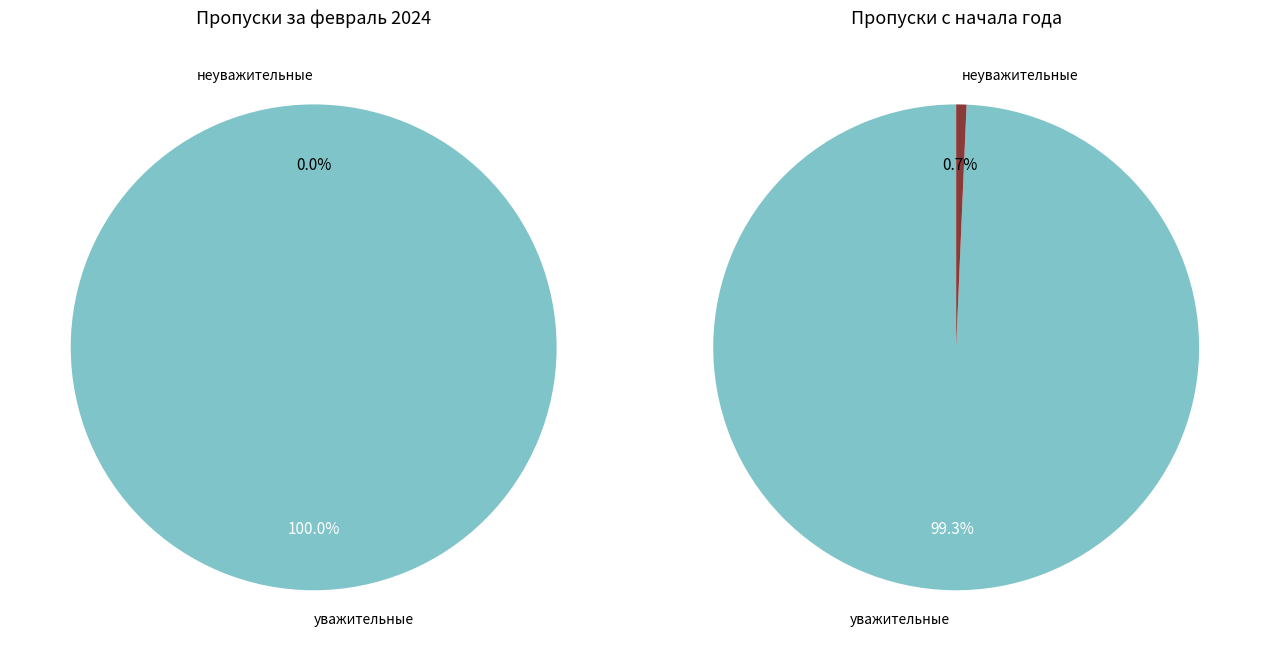

Is it true that 29 is 1% of the pie?

True